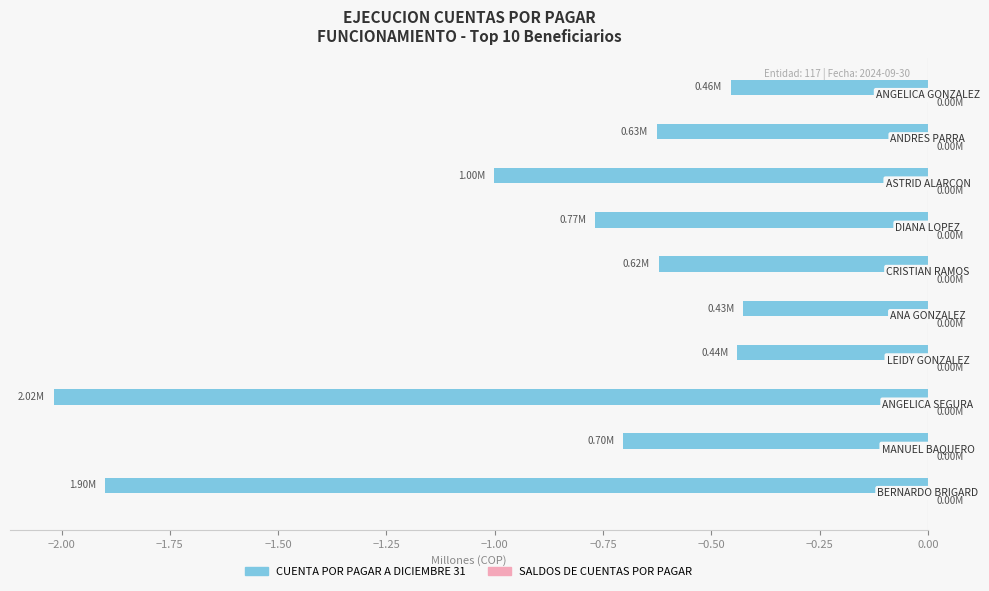

What is the sum of all values?

-9.0